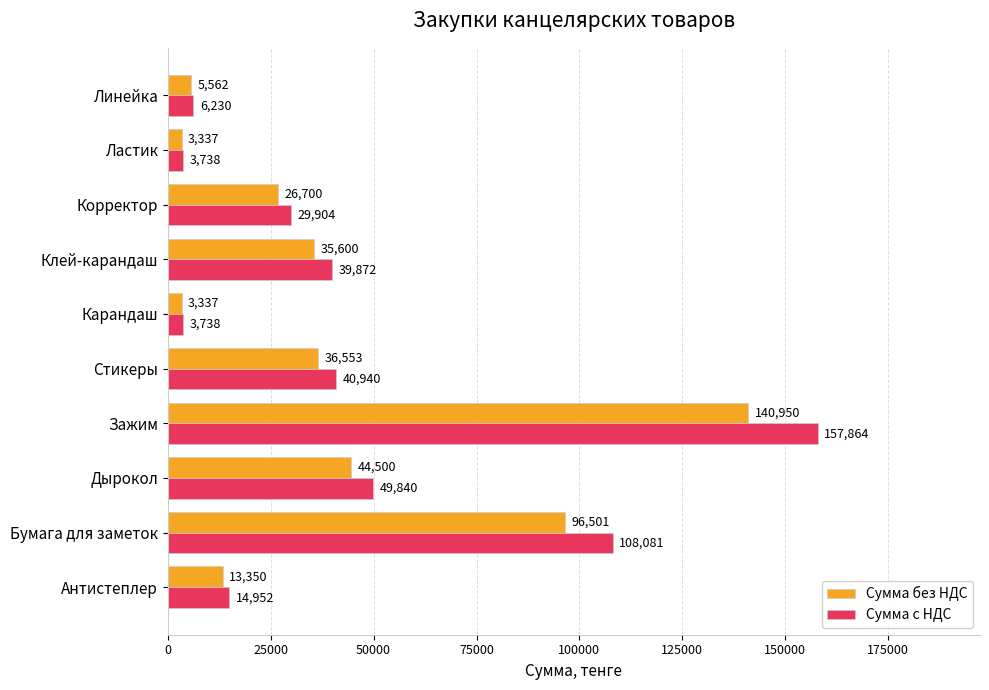

The Сумма без НДС series shows 26700 at Корректор. True or false?

True